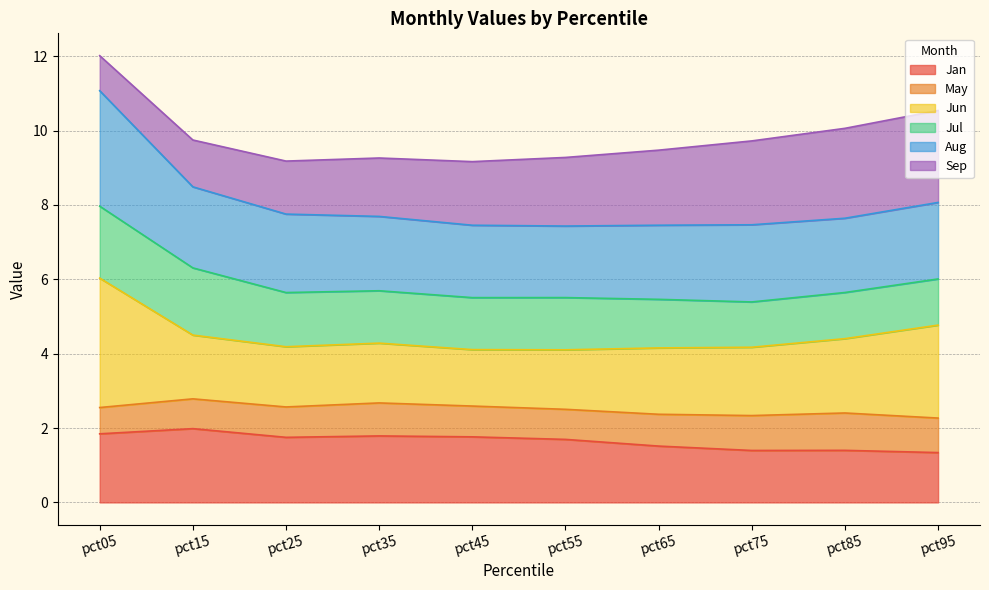

What is the total value across all series at pct95?

10.5